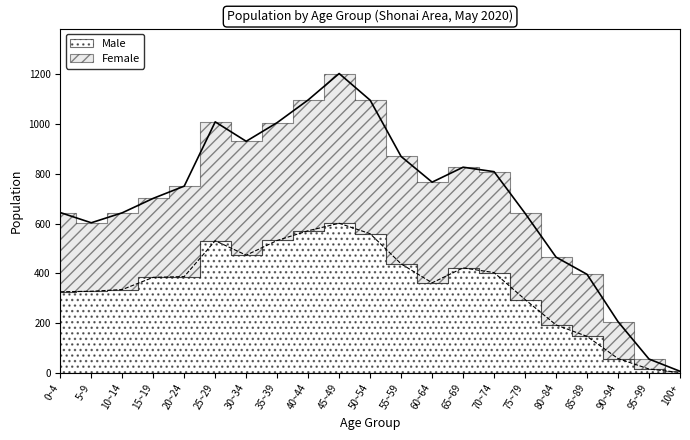

What is the maximum value shown in the chart?

1202